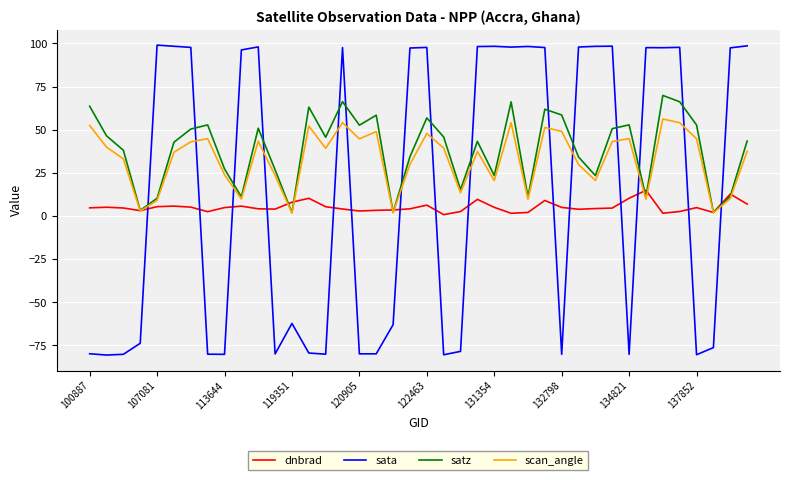

What is the lowest value of the sata series?

-80.5